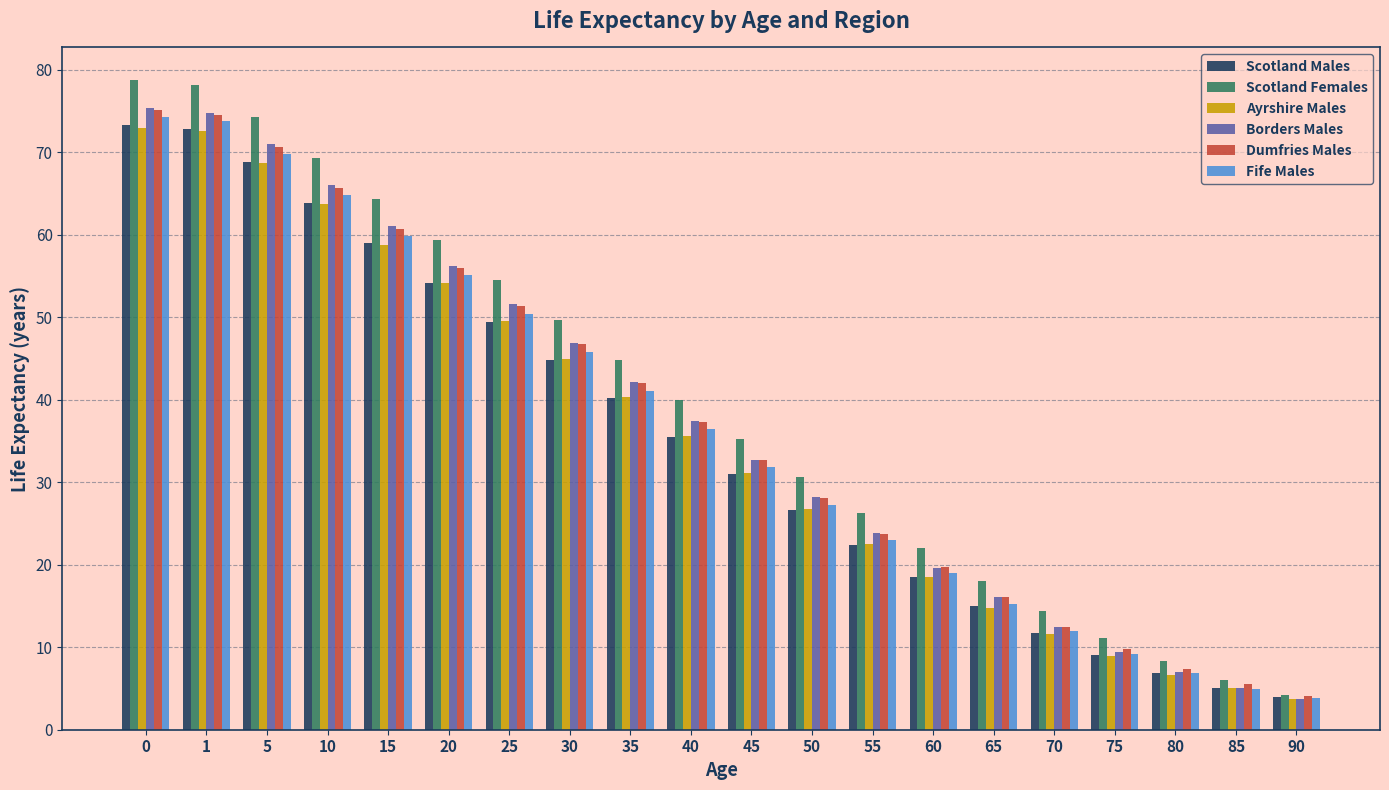

Where is Scotland Females nearest to the value 41?

40